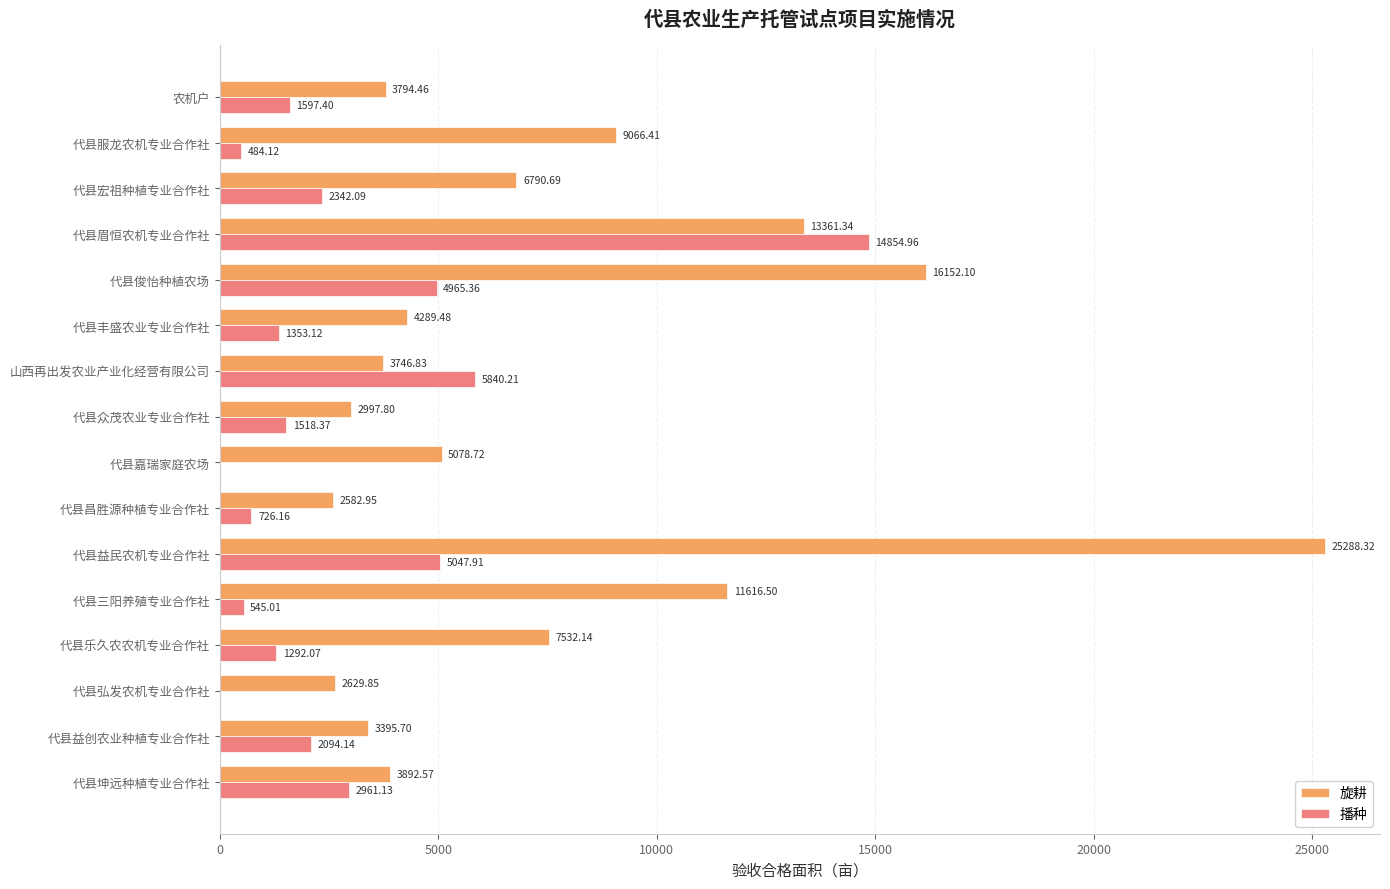

Which series changed the most between 代县益创农业种植专业合作社 and 代县众茂农业专业合作社?

播种